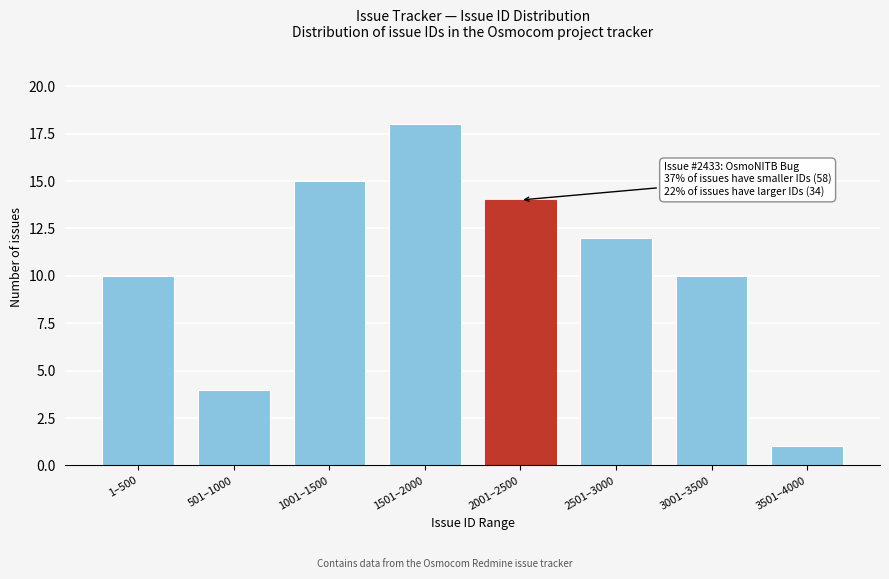

Reading right to left, list all the values displayed in this chart.

3501–4000=1	3001–3500=10	2501–3000=12	2001–2500=14	1501–2000=18	1001–1500=15	501–1000=4	1–500=10